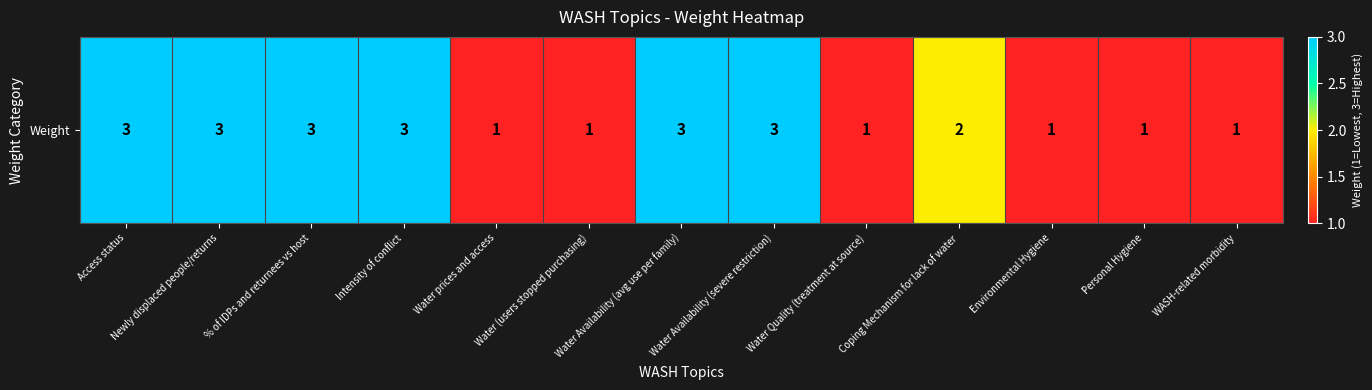

What is the difference between the maximum and second lowest values?

2